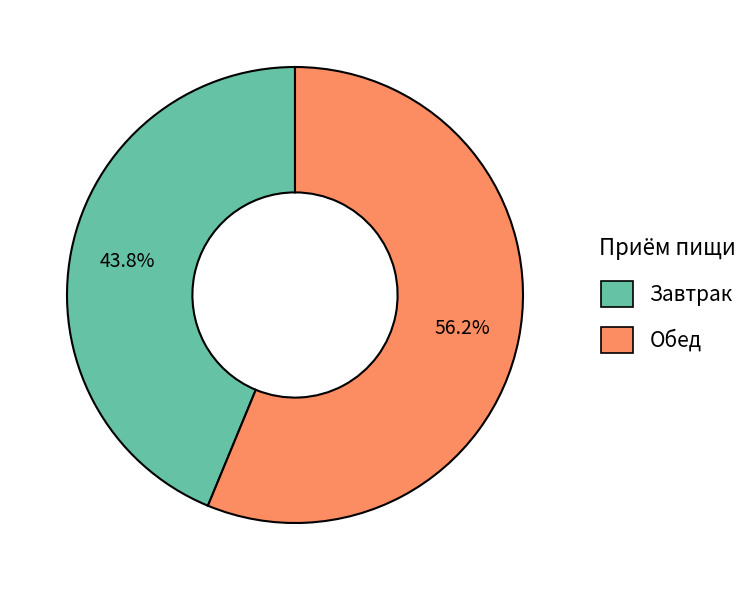

Is there any slice that represents more than half of the pie?

Yes